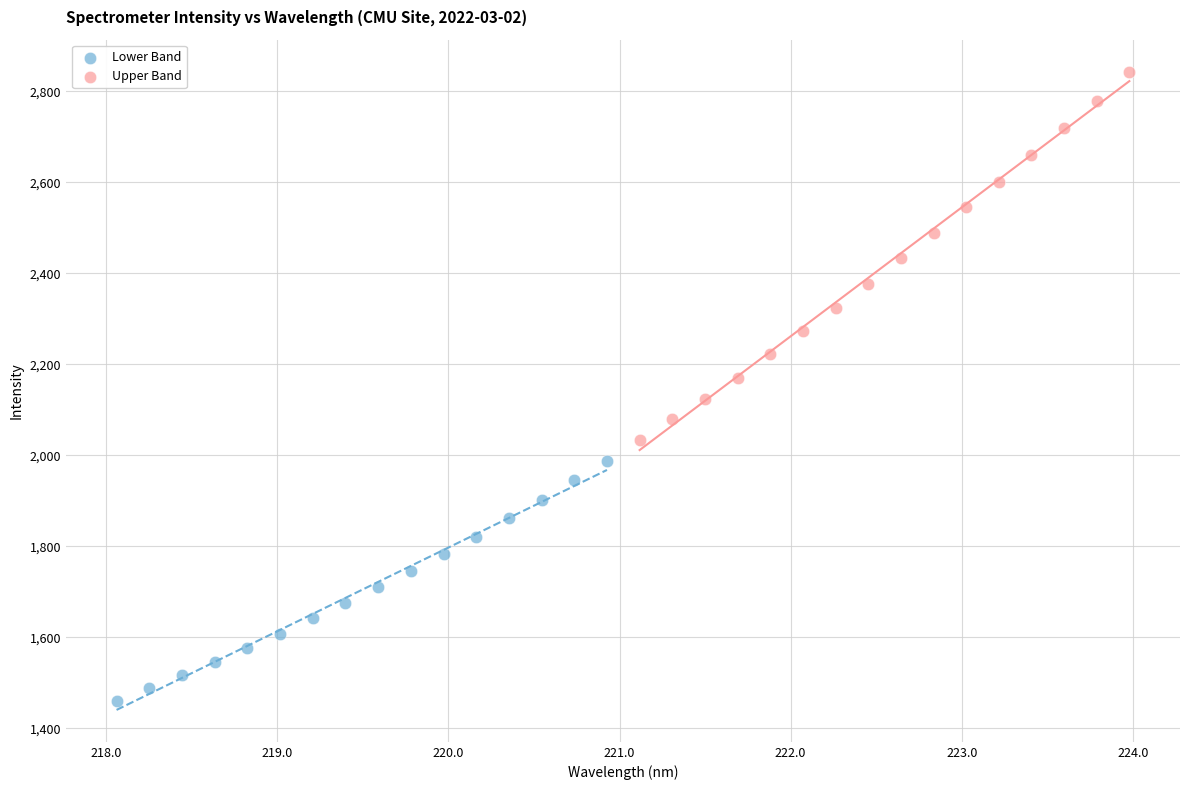

Which series reaches the maximum Y coordinate?

Upper Band